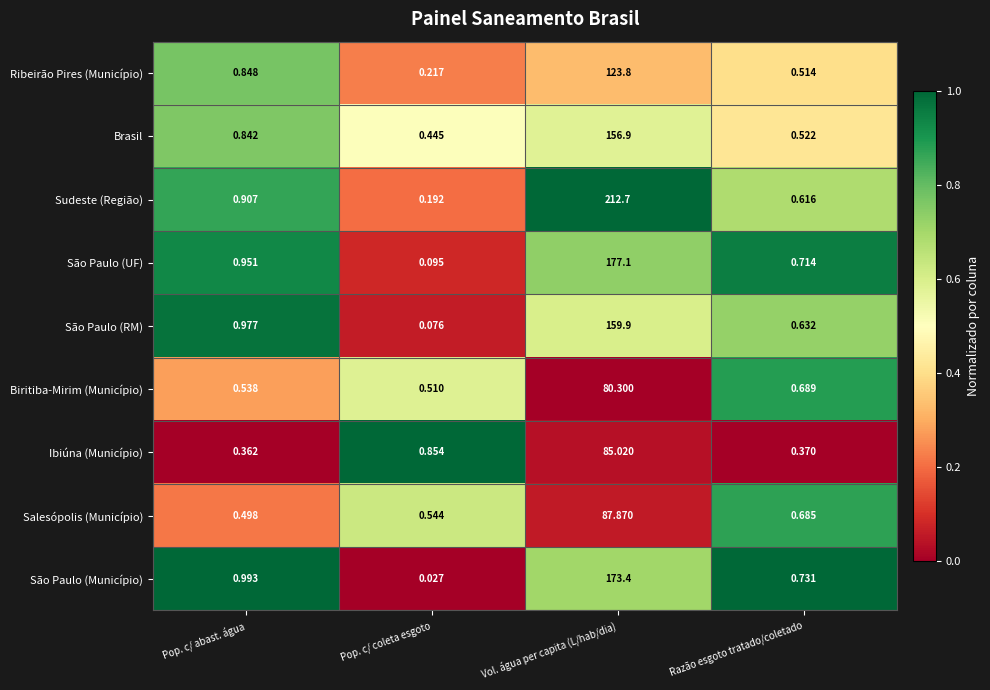

Which series changed the most between Pop. c/ coleta esgoto and Vol. água per capita (L/hab/dia)?

Sudeste (Região)